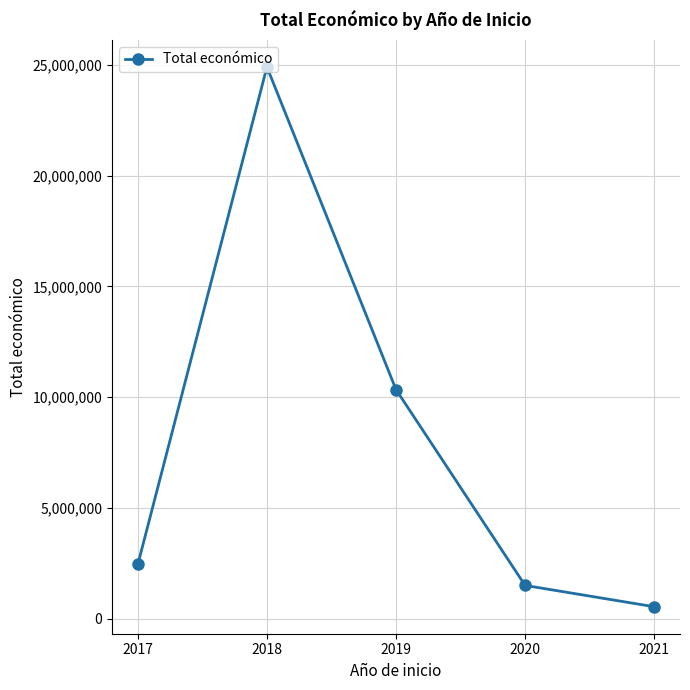

True or false: the data has more than 0 interior local peaks.

True